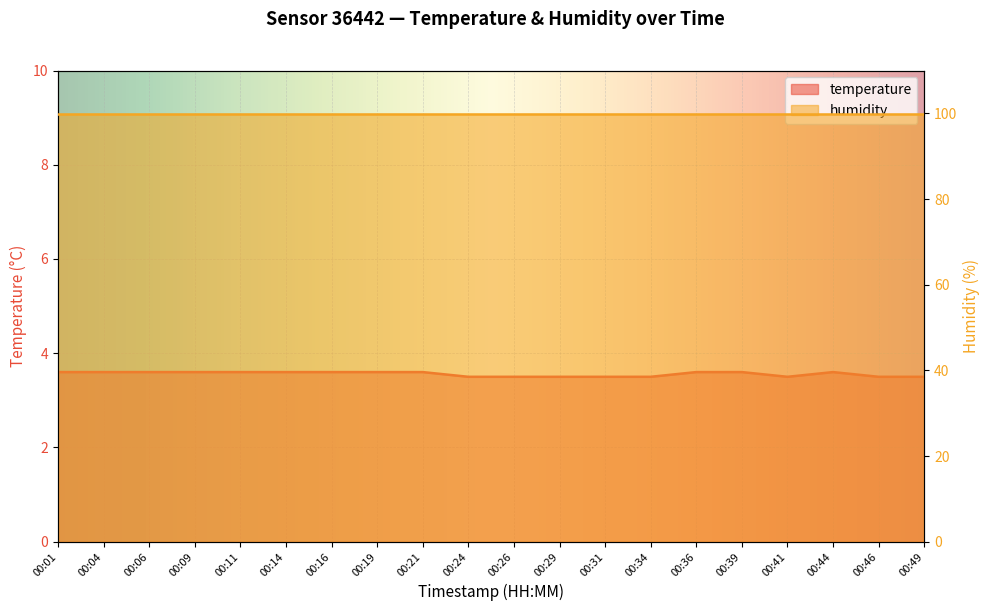

List the labels in order of value, largest first.

00:01, 00:04, 00:06, 00:09, 00:11, 00:14, 00:16, 00:19, 00:21, 00:36, 00:39, 00:44, 00:24, 00:26, 00:29, 00:31, 00:34, 00:41, 00:46, 00:49